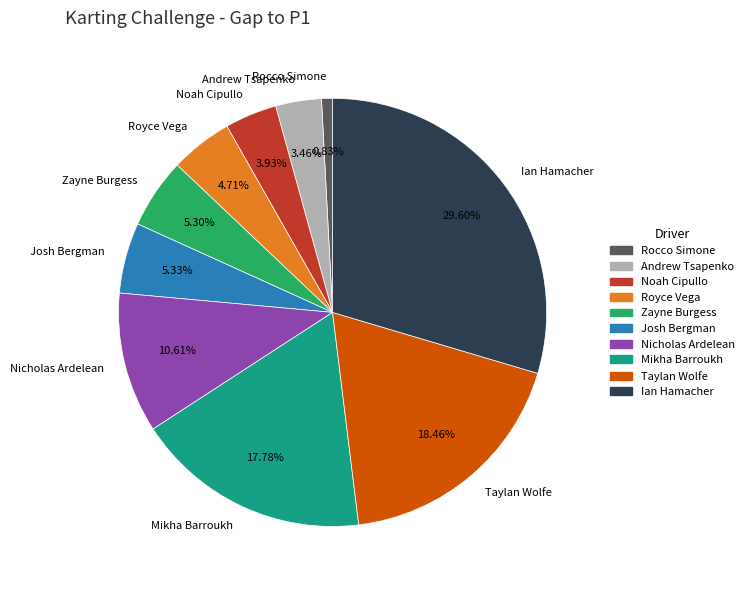

To the nearest percent, what is the difference between the Josh Bergman and Ian Hamacher slice percentages?

24%